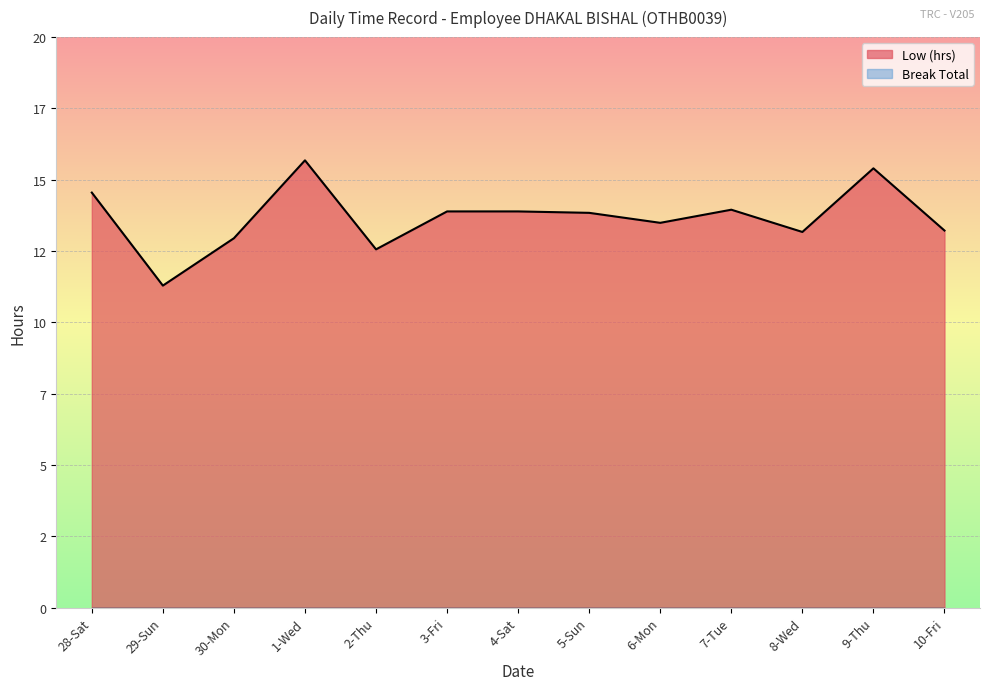

What is the smallest value displayed?

11.3